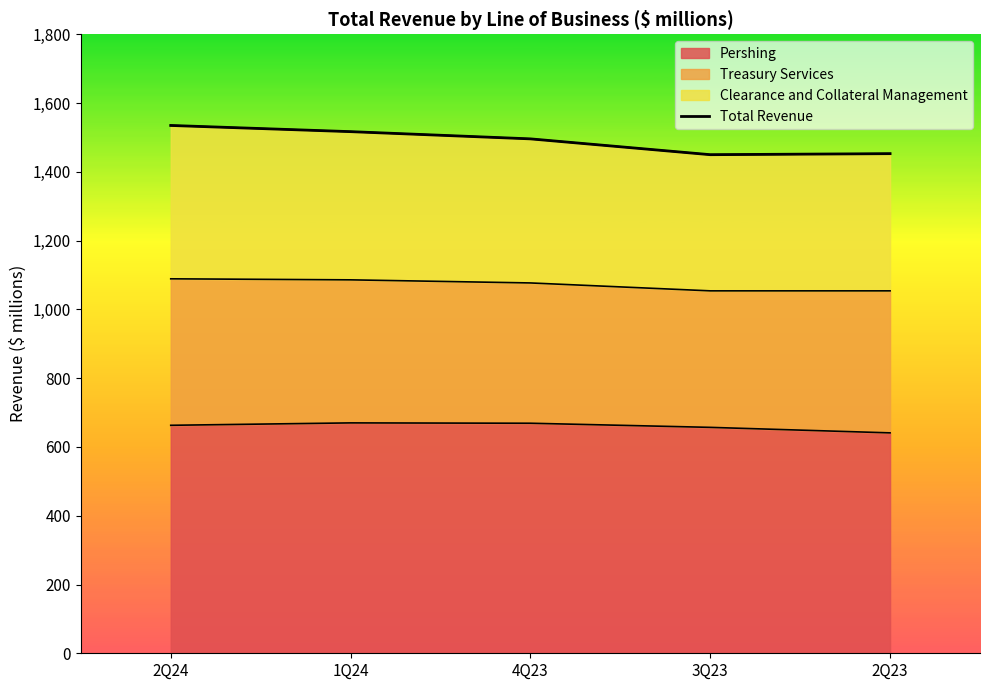

What is the minimum value shown in the chart?

1450